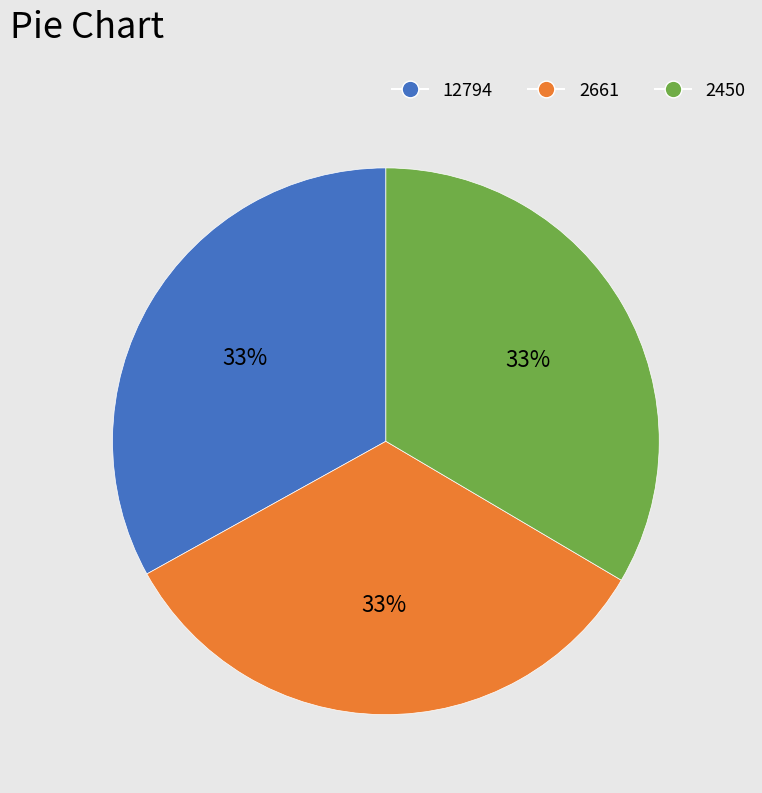

The 2661 slice represents 33% of the pie. True or false?

True